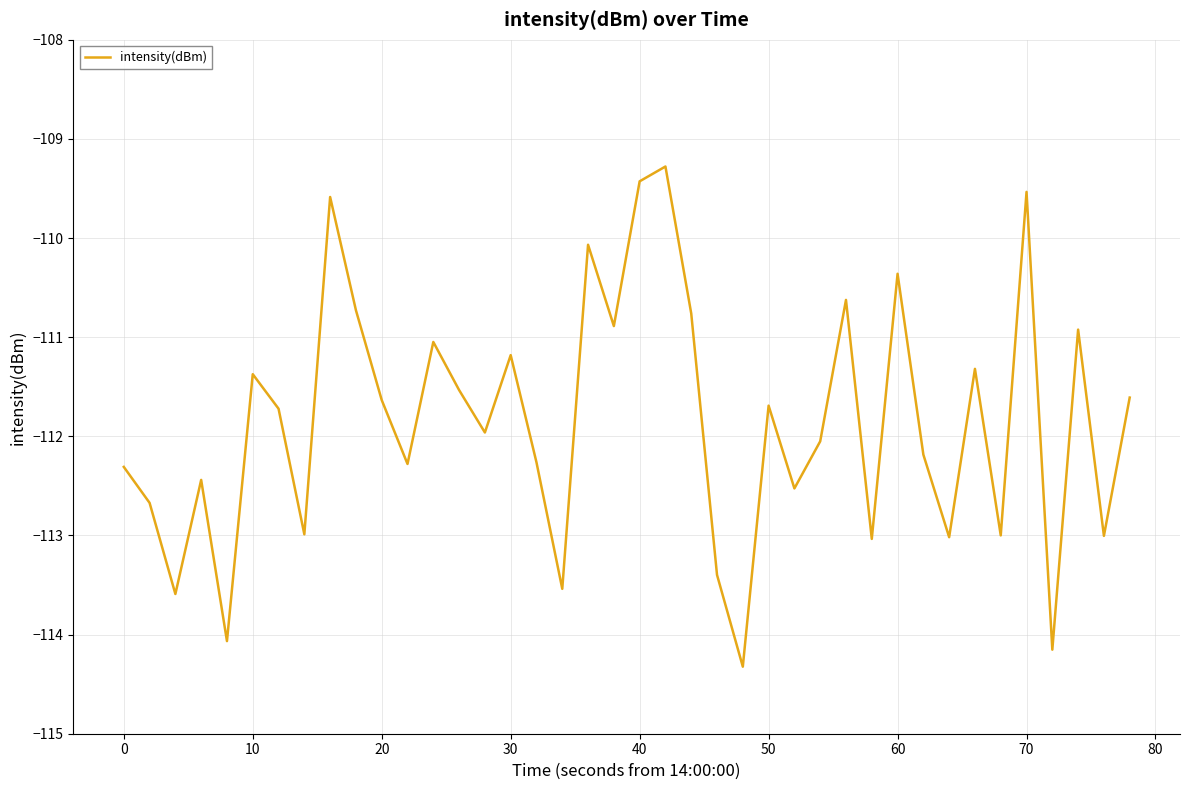

What is the difference between the maximum and minimum values?

5.0